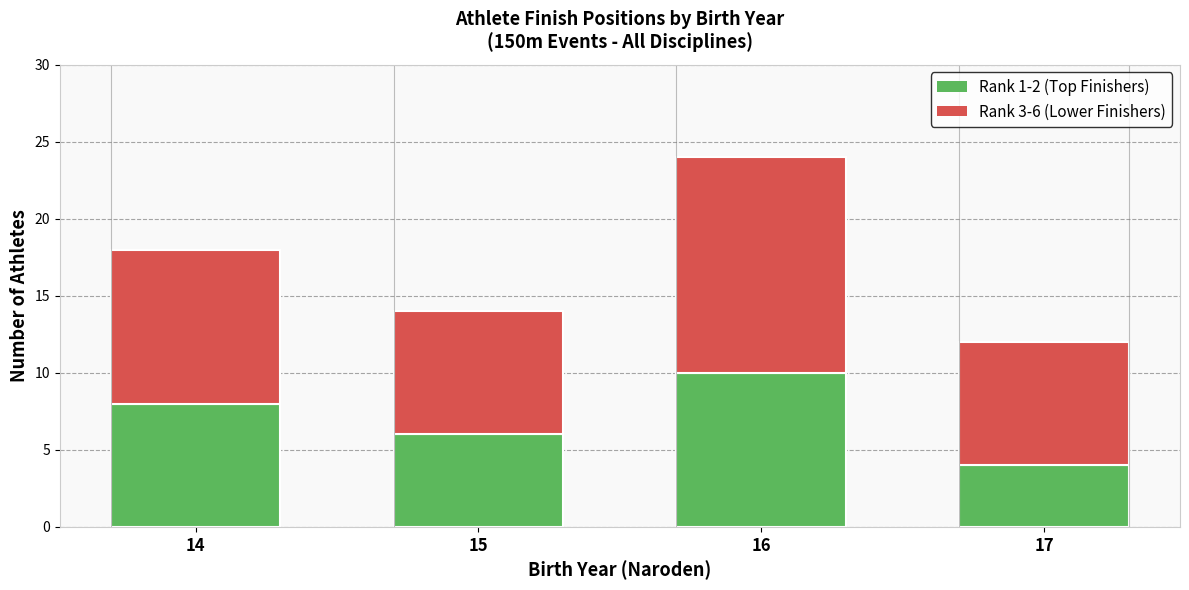

What is the difference between the Rank 1-2 (Top Finishers) values at 16 and 17?

6